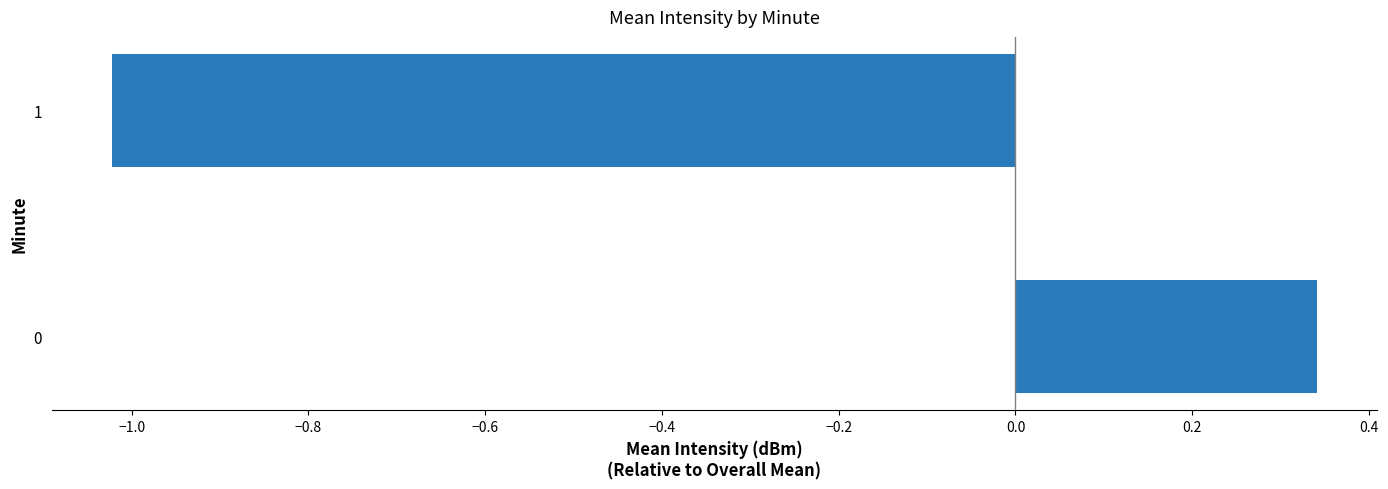

Which label corresponds to the largest value in the chart?

0